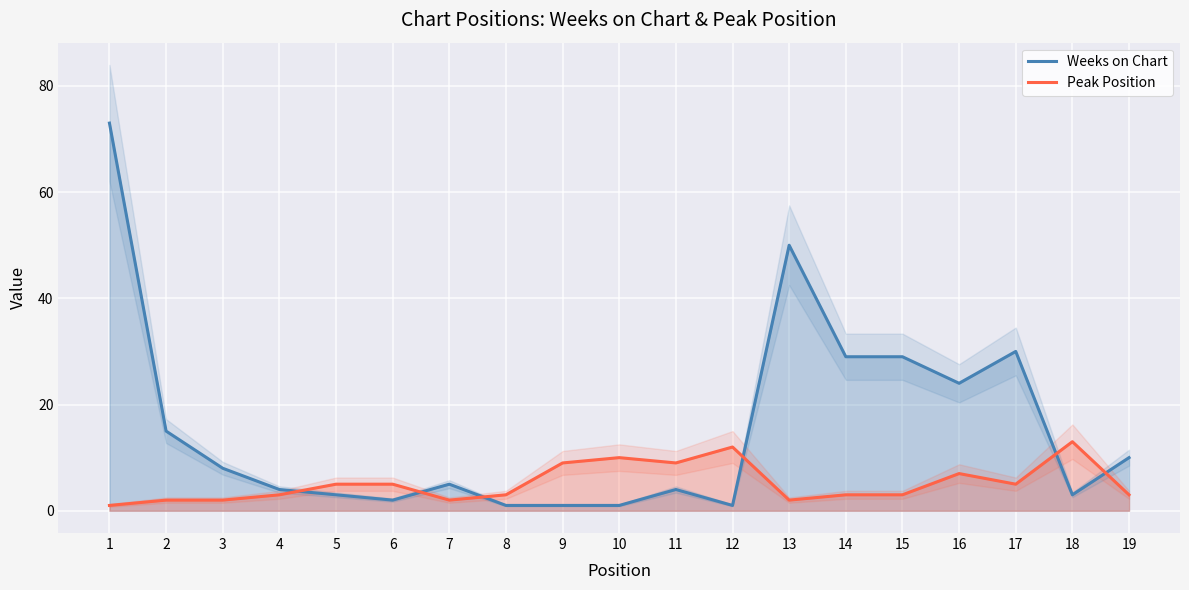

What are all the series names shown in the legend?

Weeks on Chart, Peak Position